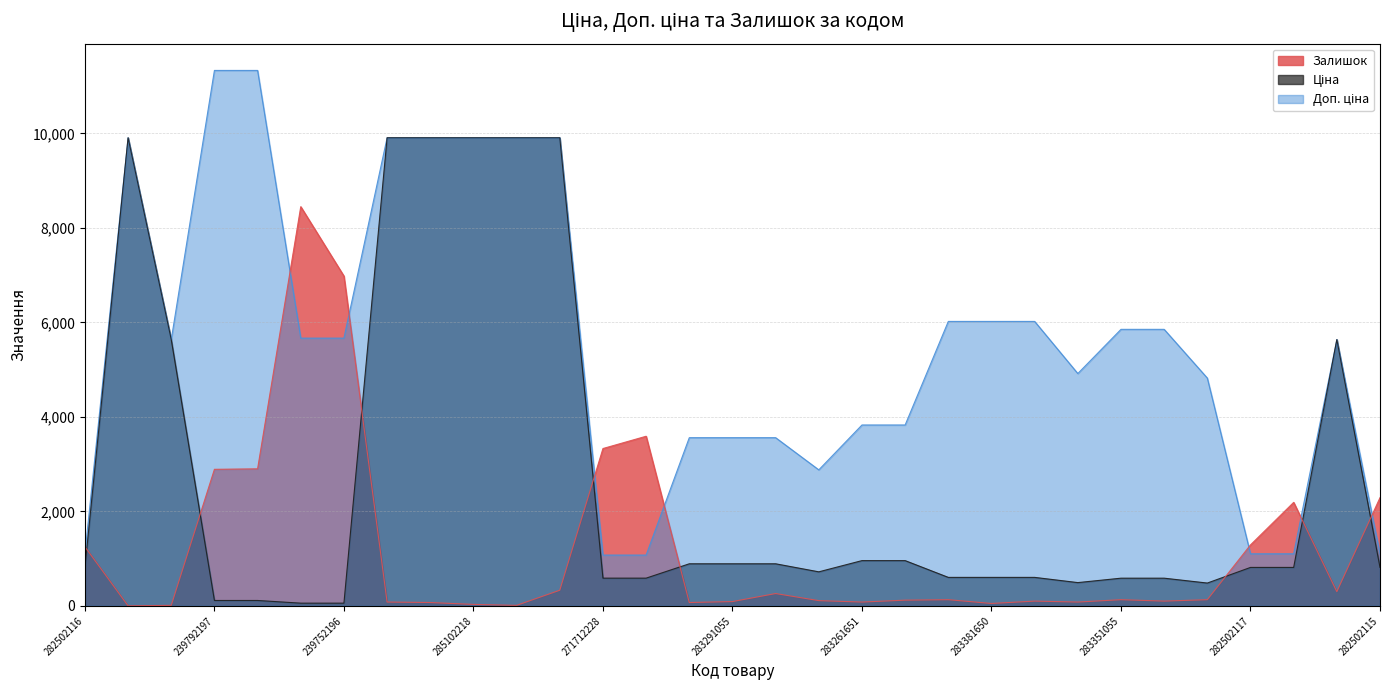

Between 239752197 and 285102221, which series saw the biggest shift?

Ціна